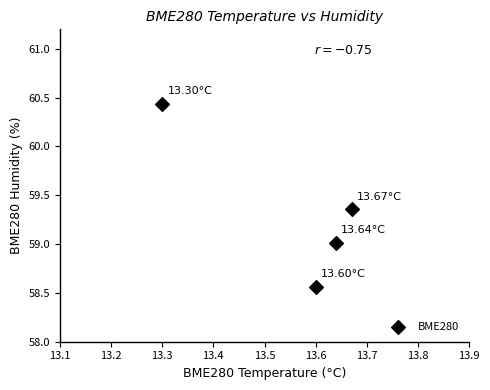

What is the average X value?

13.6